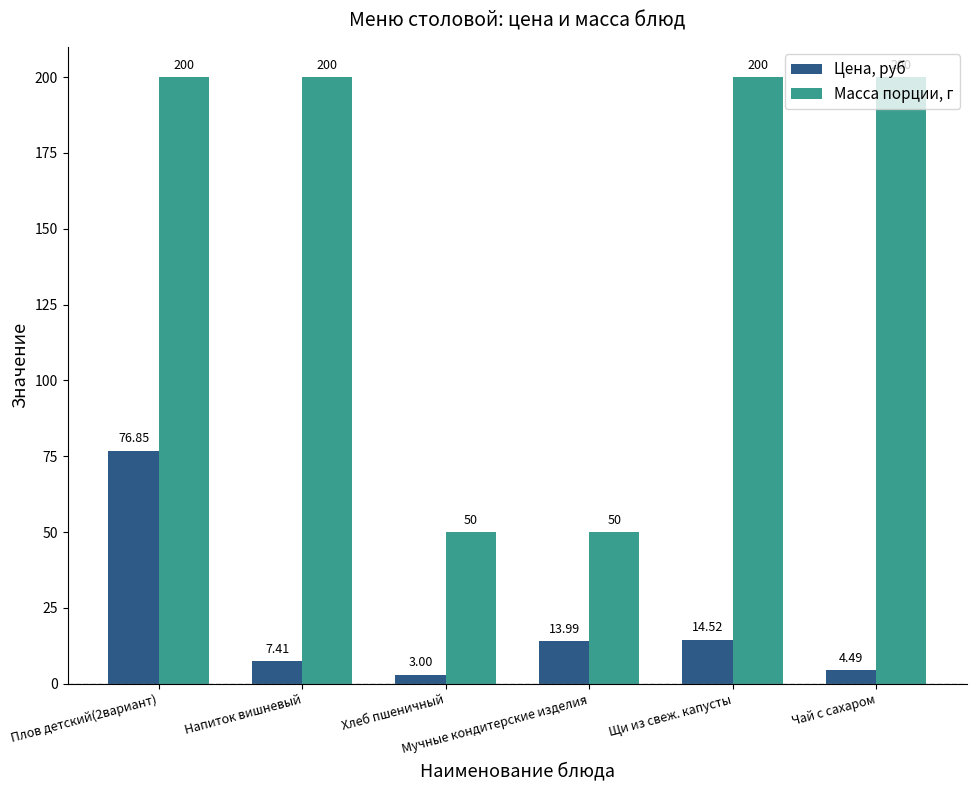

What position from the left is Щи из свеж. капусты?

5